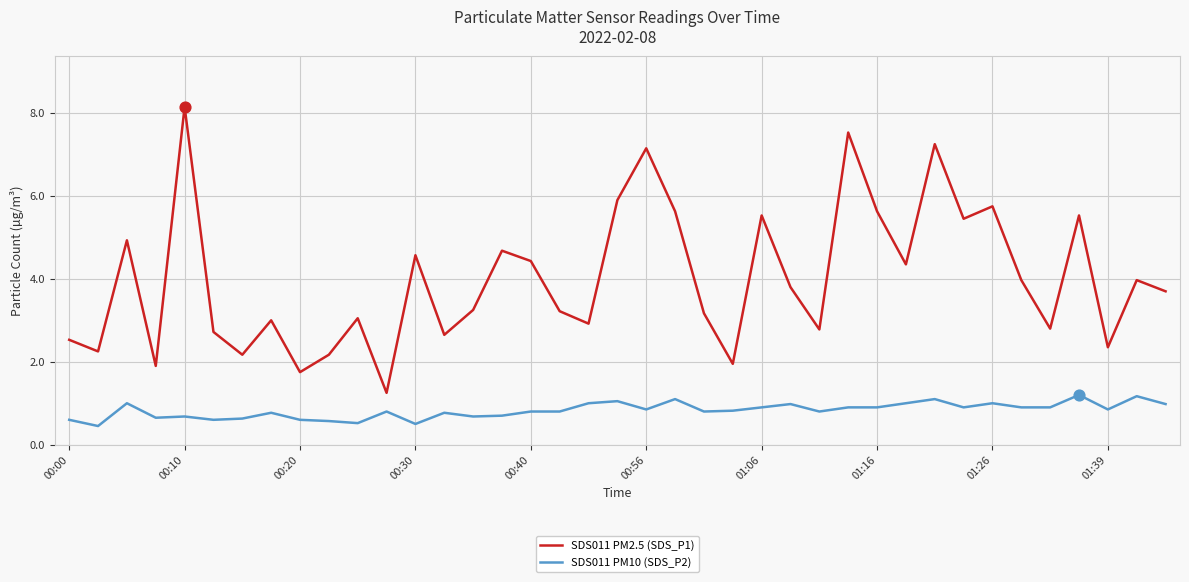

Which series has the largest total across all categories?

SDS011 PM2.5 (SDS_P1)